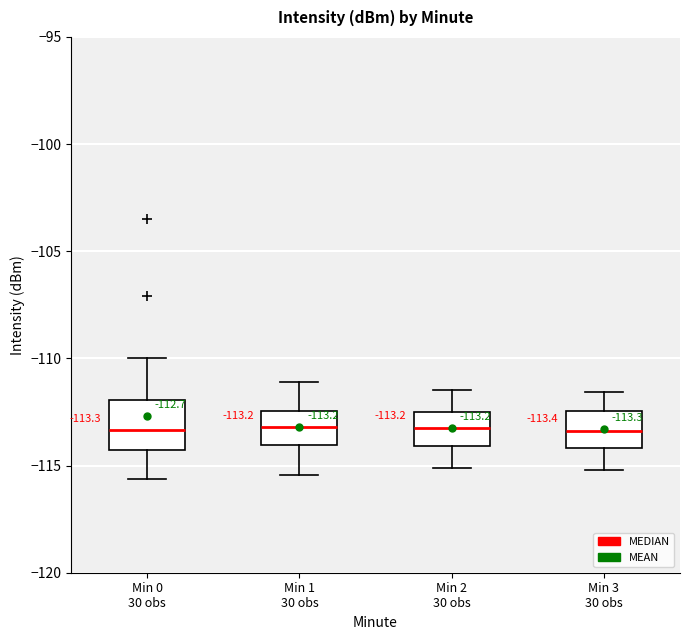

Which box is the tallest, from its lower edge to its upper edge?

Min 0 30 obs